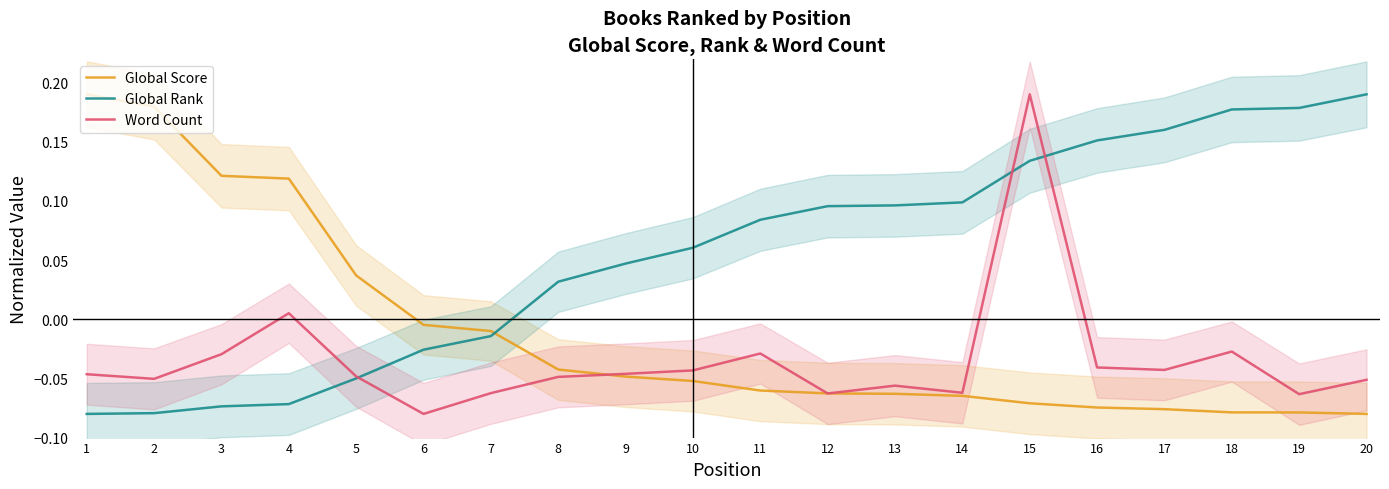

What is the average value of the Global Rank series?

0.1